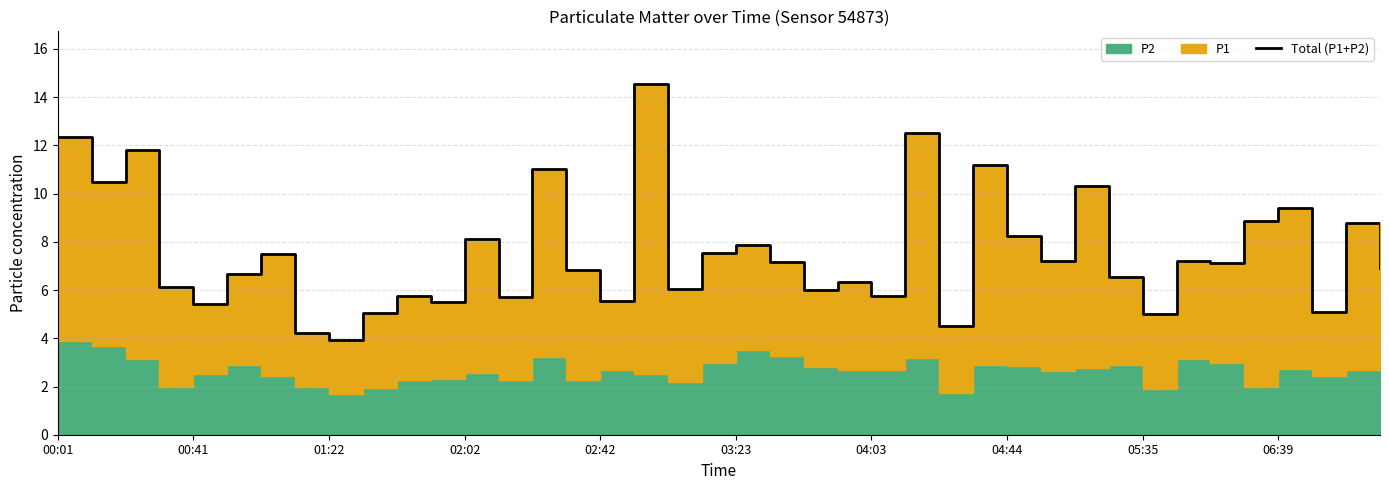

What is the difference between the second highest and second lowest values?

8.3